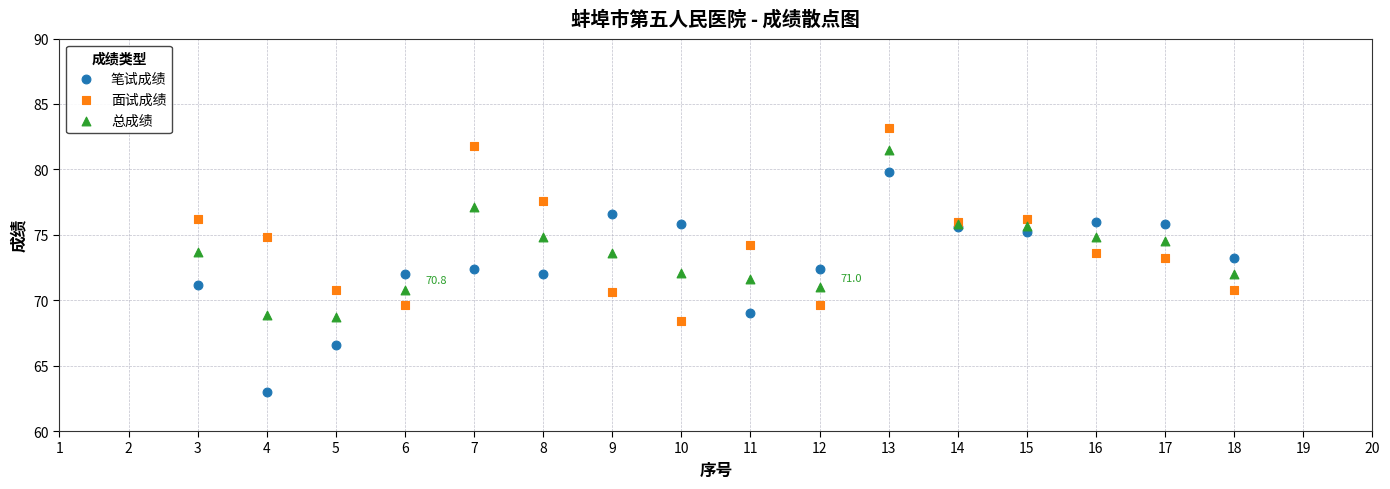

What is the X range (max minus min) for the scatter plot?

15.0